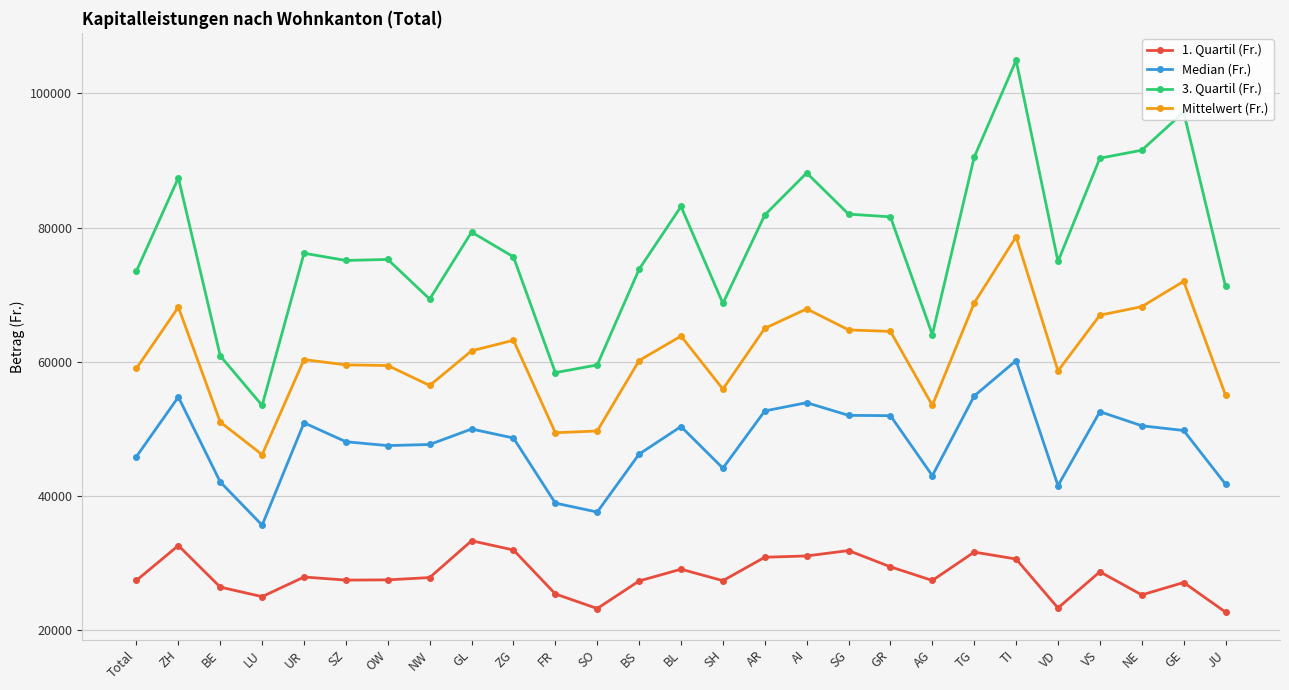

Where is the first local maximum for 3. Quartil (Fr.)?

ZH